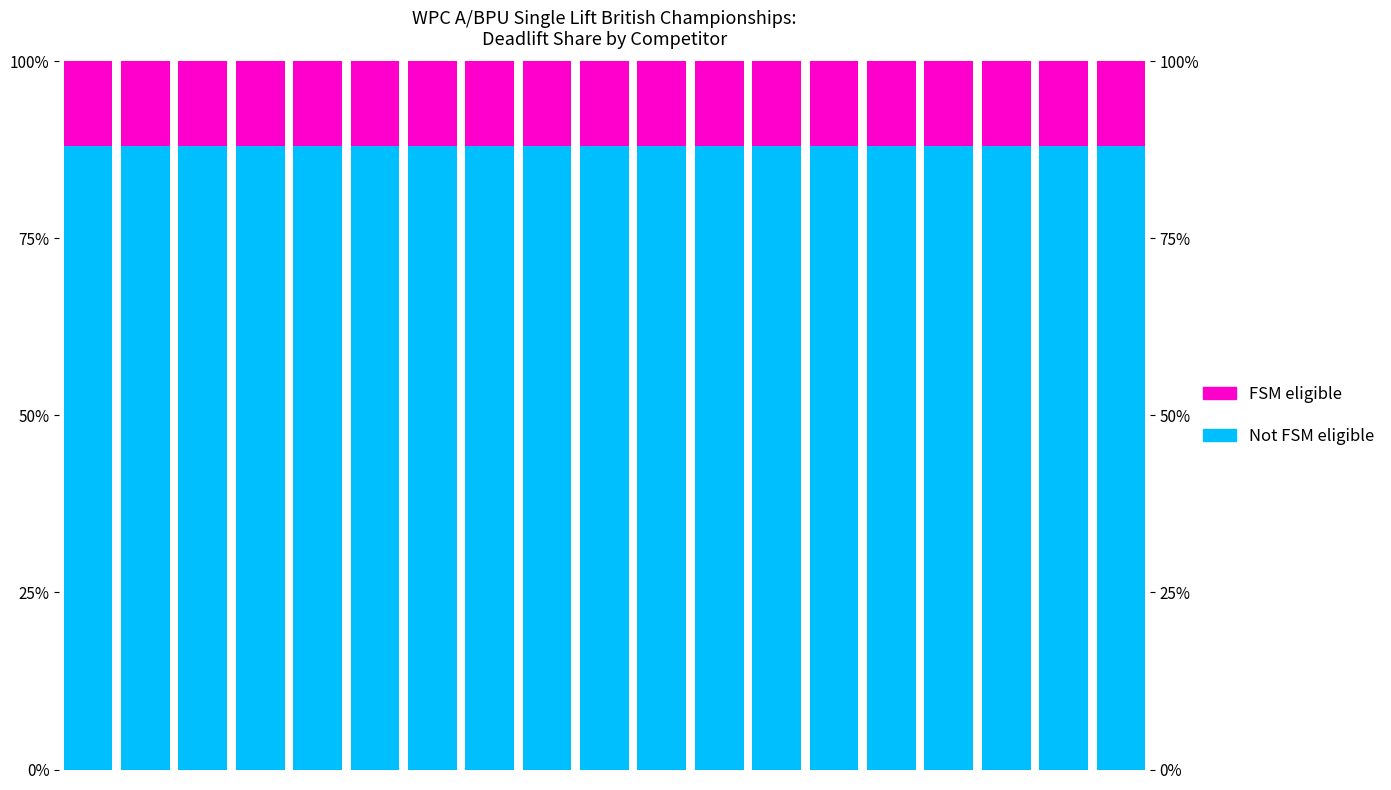

What is the value of the Not FSM eligible bar at the 8th from the left?

0.9